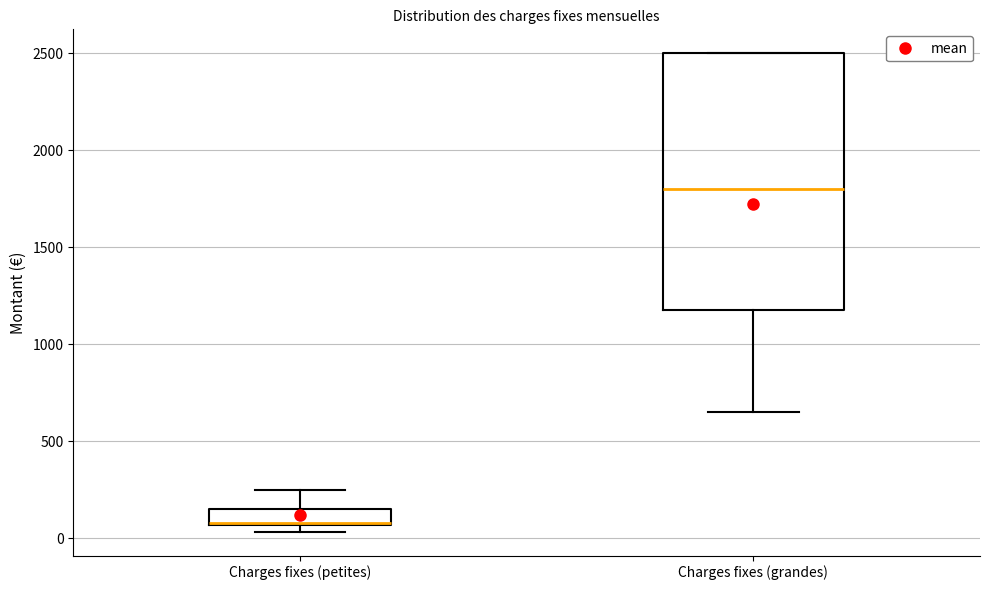

Reading left to right, transcribe this box plot: for each box, give where its median line is, the range the box spans, and where its two whiskers end, as read against the y-axis. The values are not printed on the chart, so give them approximately, as read against the axis.

Charges fixes (petites): median 100 (drawn on the box's lower edge), box 50 to 150, whiskers 50 (just below the box's lower edge) to 250
Charges fixes (grandes): median 1800, box 1200 to 2500, whiskers 650 to 2500